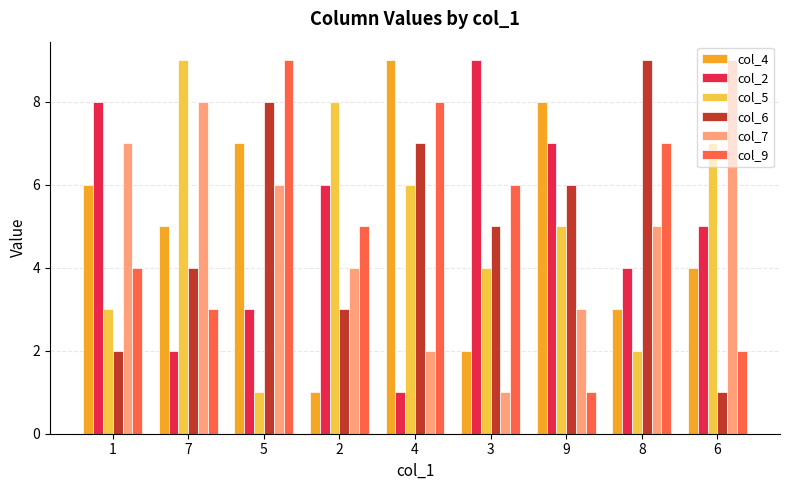

The value of col_4 at 9 is 13. True or false?

False